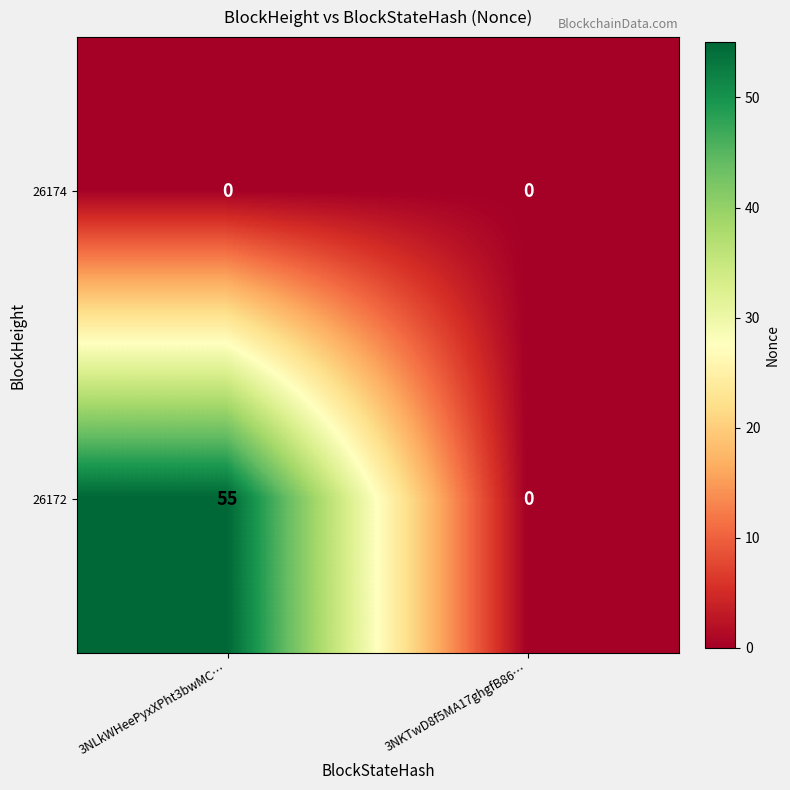

Rank the series by their average value, from highest to lowest.

26172, 26174